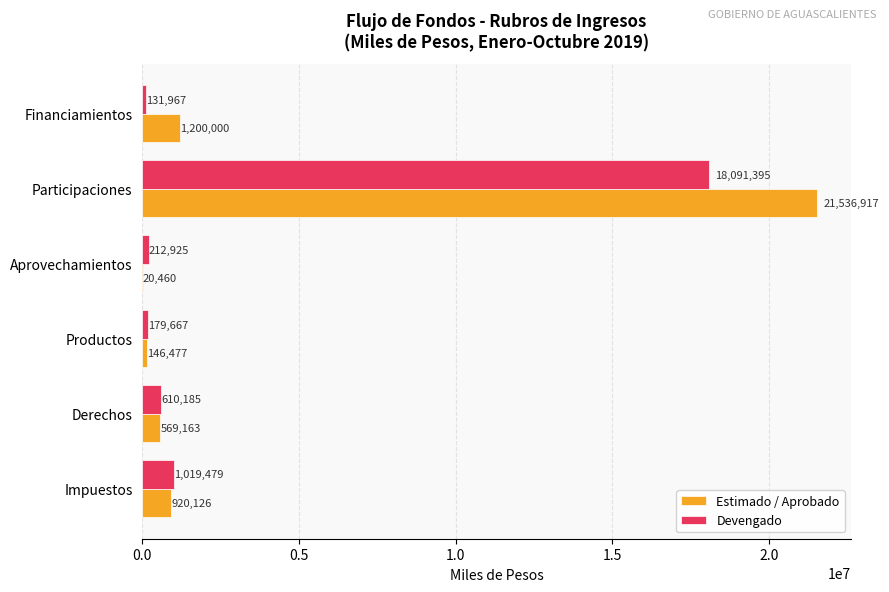

Between Impuestos and Participaciones, which series saw the biggest shift?

Estimado / Aprobado